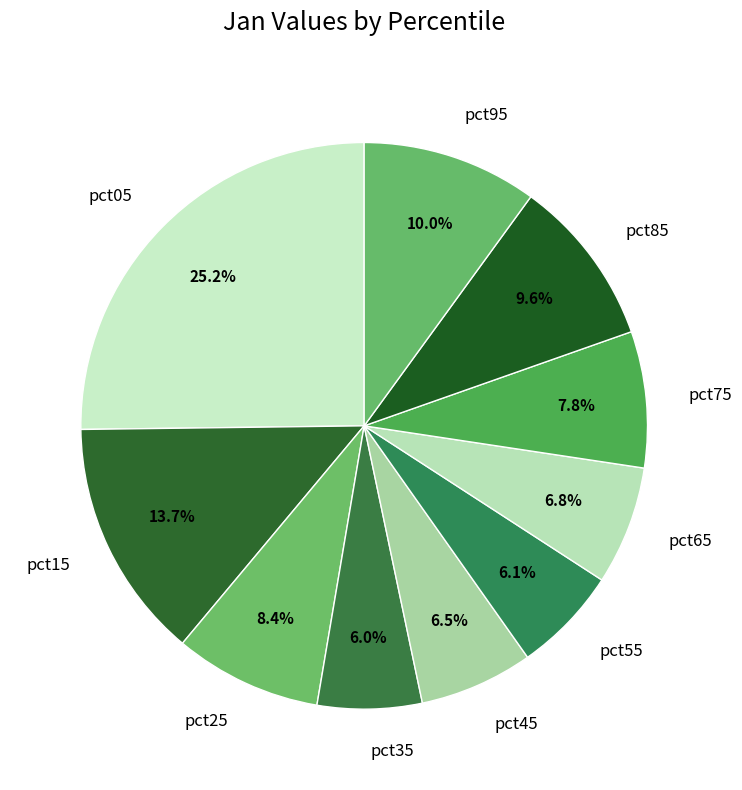

Does any single category account for the majority?

No